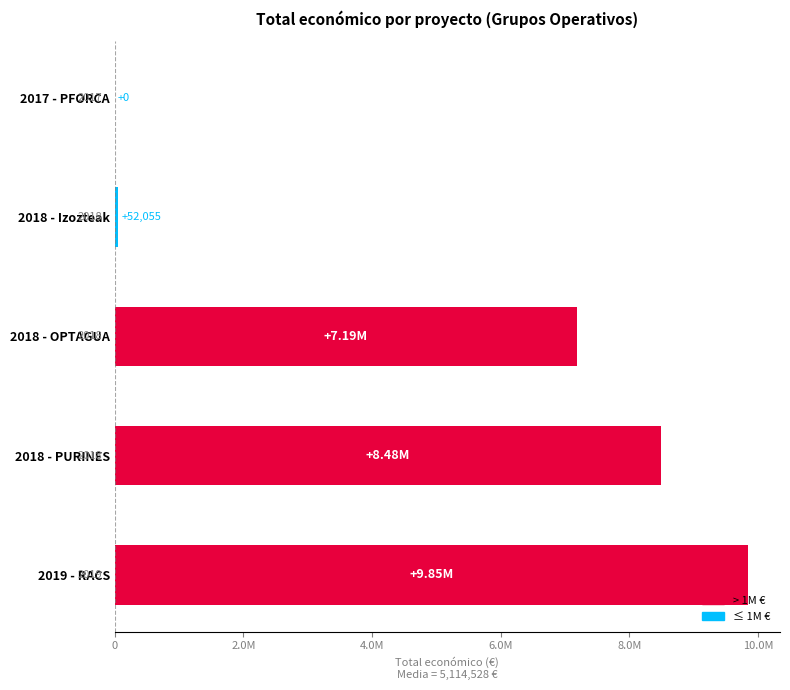

Are the bars horizontal?

Yes